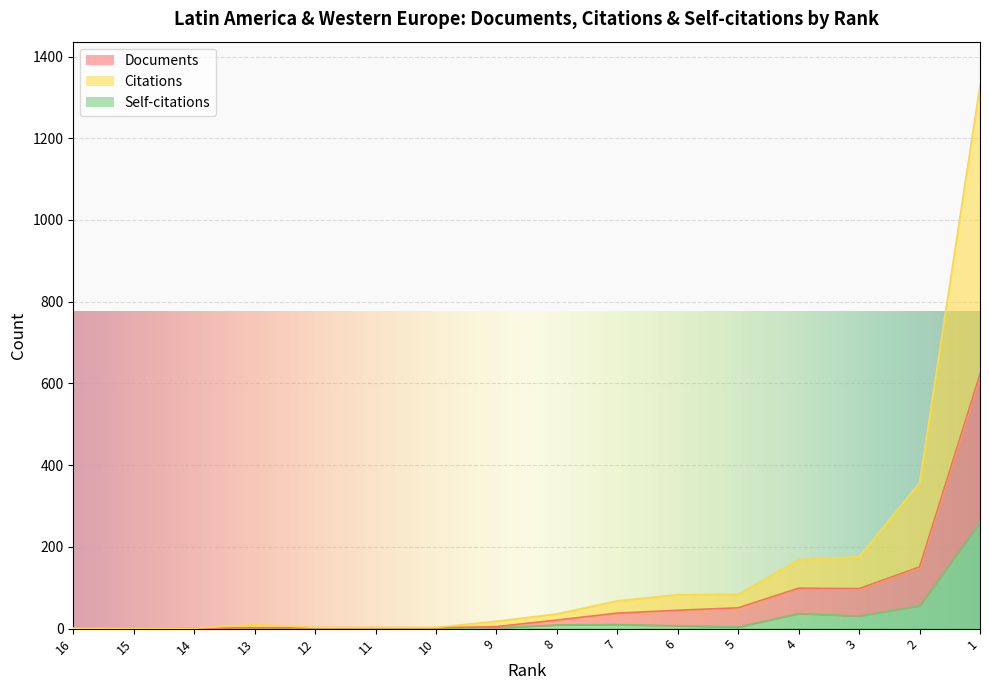

True or false: Citations has a value of 3 at 11.

True